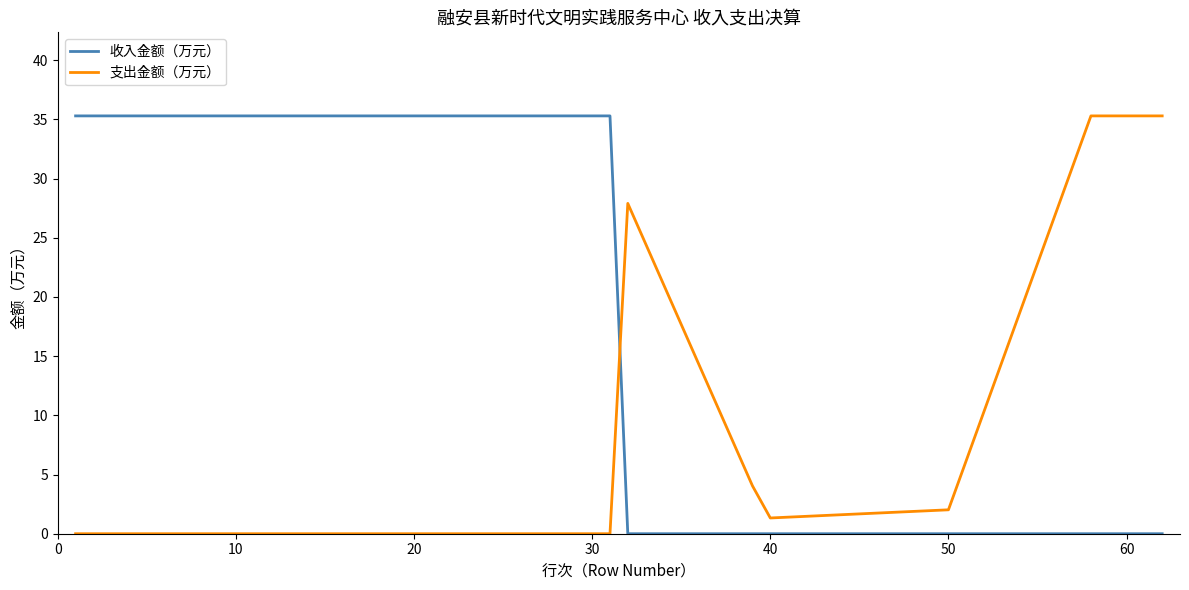

What is the difference between the maximum and minimum values in the 支出金额（万元） series?

35.3